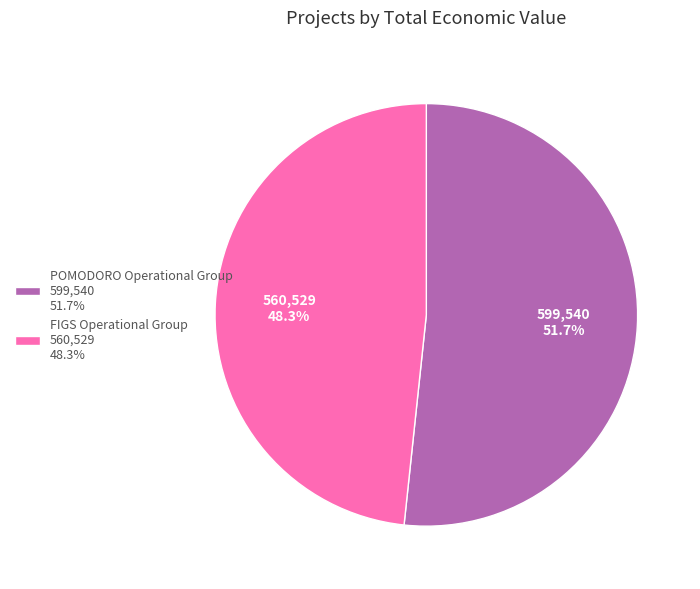

How many segments does this pie chart have?

2